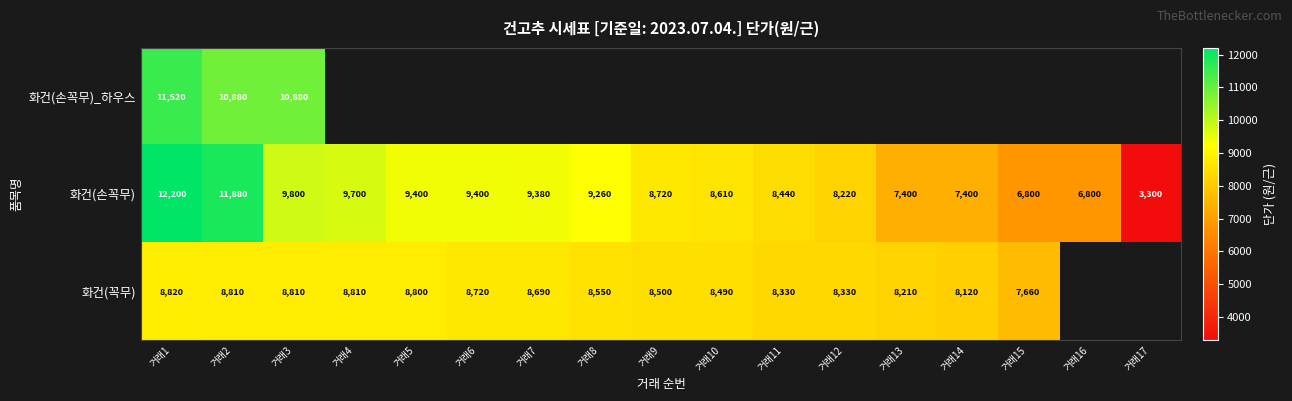

True or false: 화건(꼭무) has a value of 3686.1 at 거래6.

False